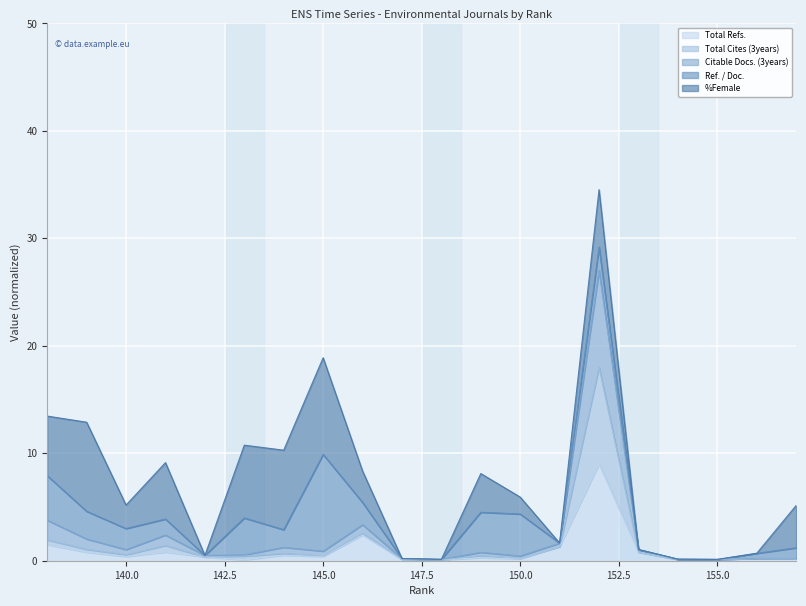

How many data points does each series have?

20